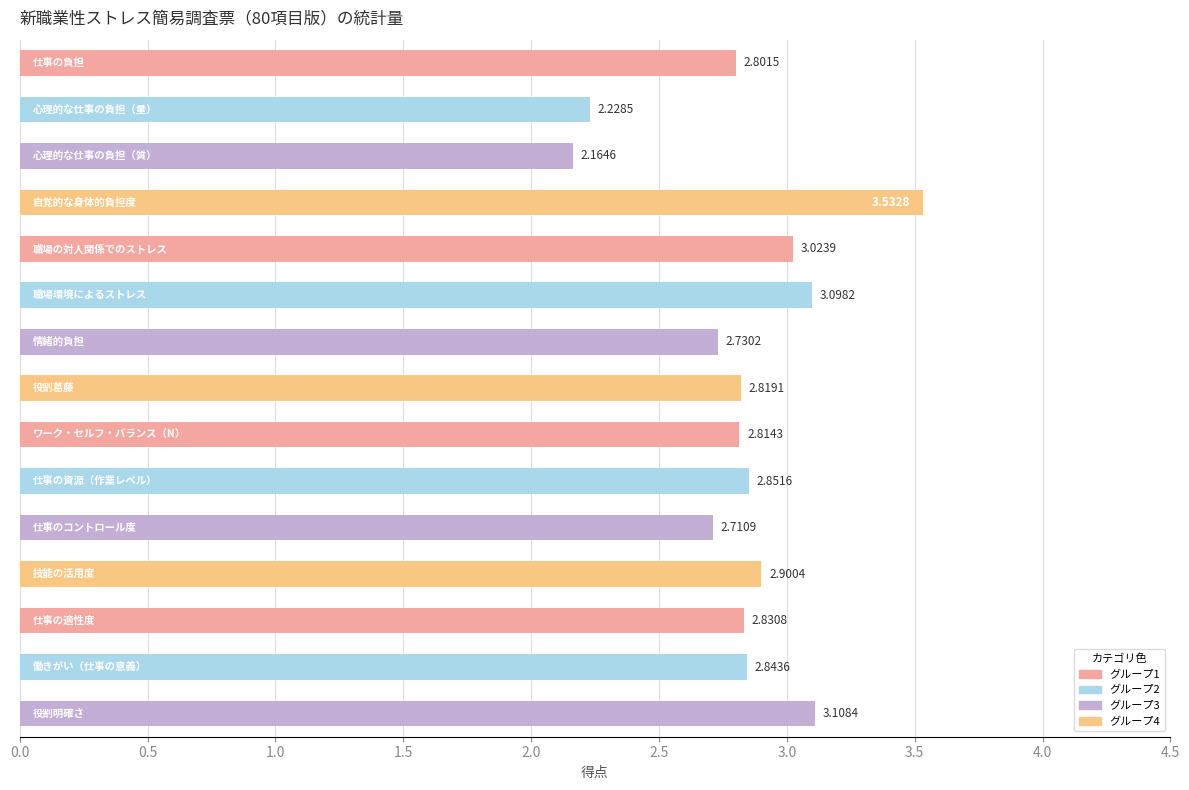

What is the difference between the maximum and minimum values?

1.4